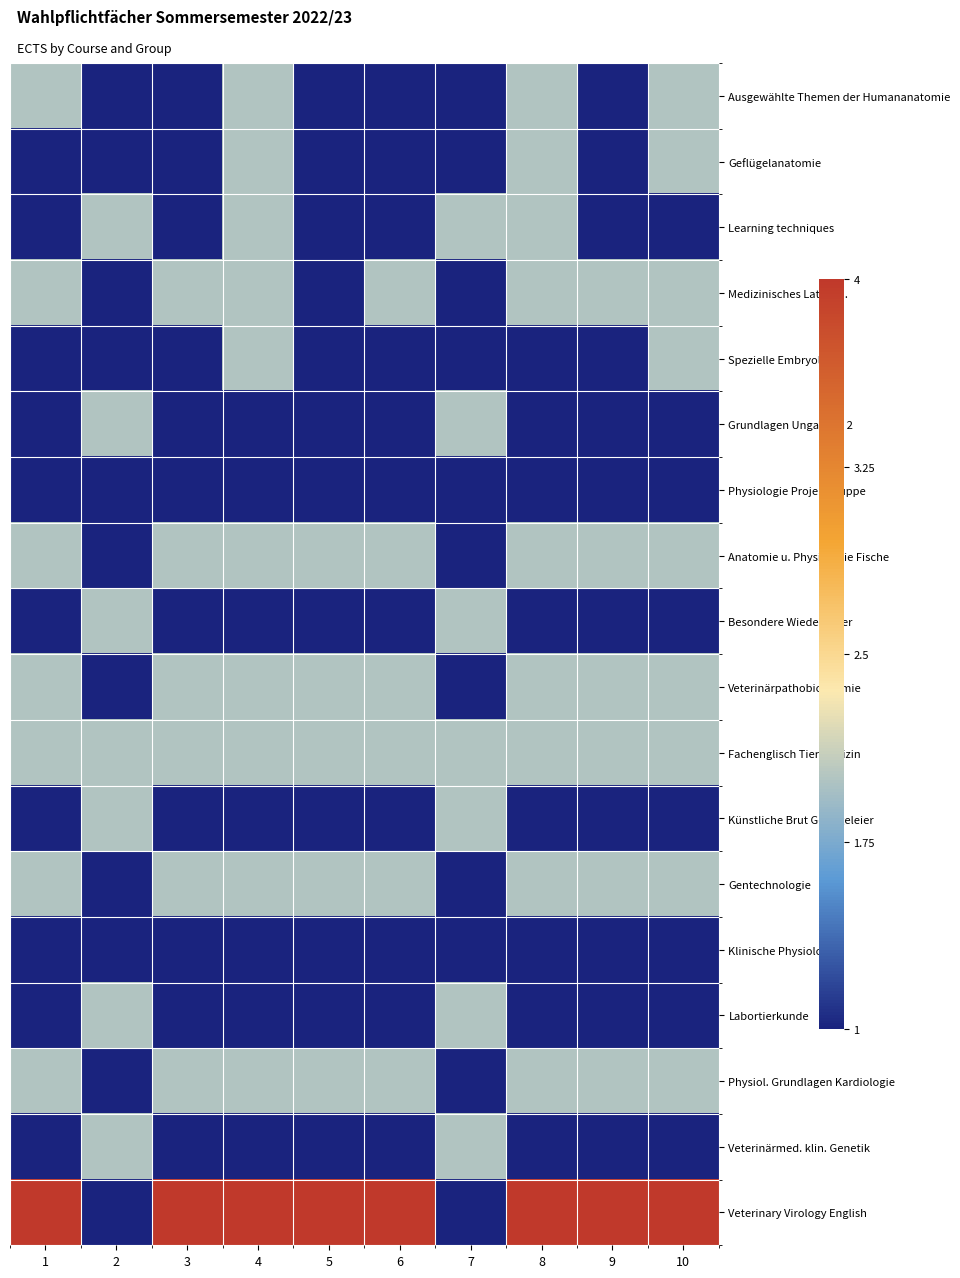

Which series has the largest range (max minus min)?

Veterinary Virology English